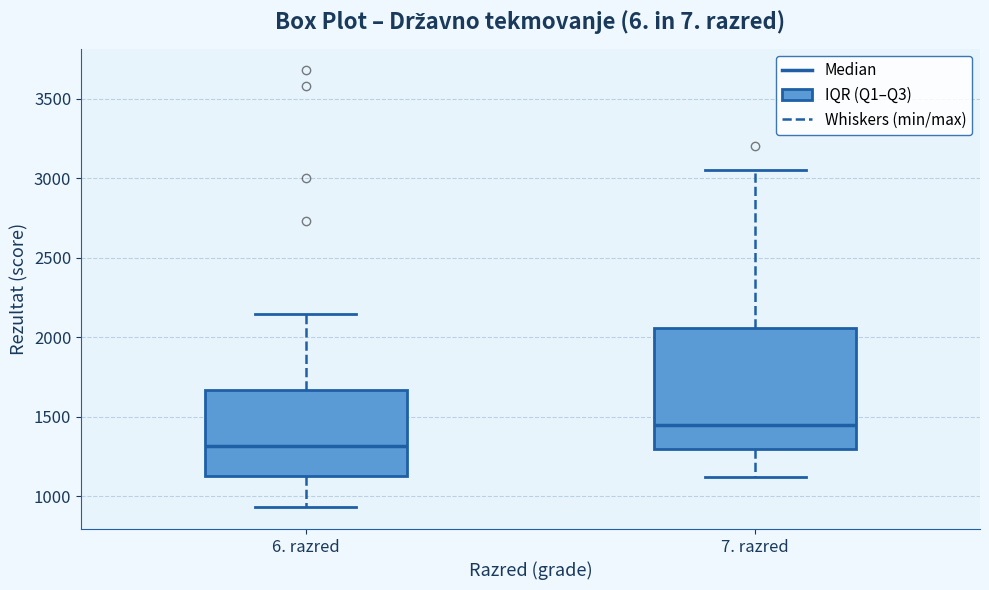

Reading left to right, transcribe this box plot: for each box, give where its median line is, the range the box spans, and where its two whiskers end, as read against the y-axis. The values are not printed on the chart, so give them approximately, as read against the axis.

6. razred: median 1300, box 1150 to 1650, whiskers 950 to 2150
7. razred: median 1450, box 1300 to 2050, whiskers 1100 to 3050